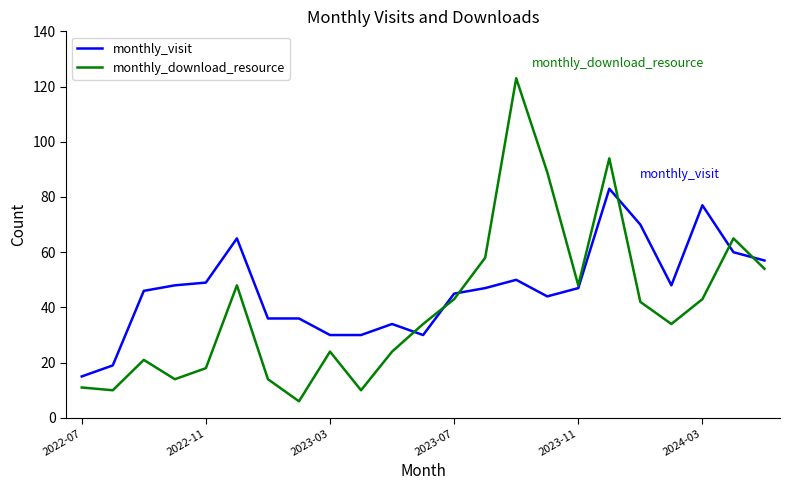

What is the maximum value shown in the chart?

123